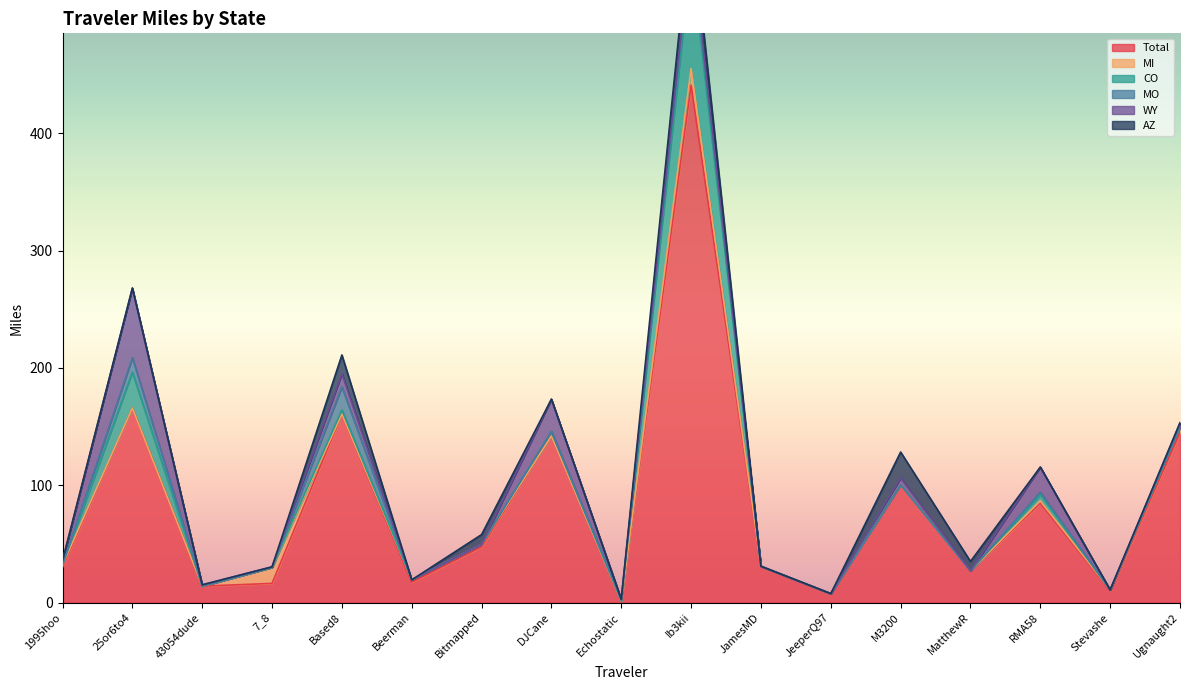

How many lines are shown in the chart?

6